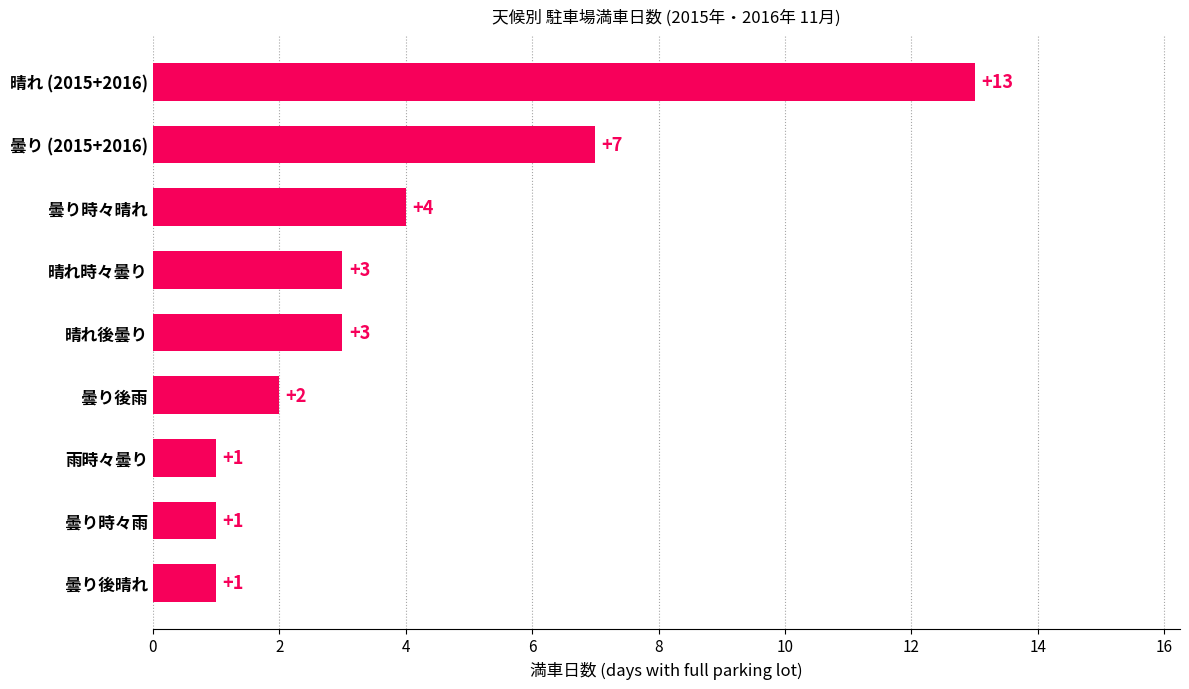

Approximately how many times larger is the value at 曇り時々雨 compared to 晴れ時々曇り?

0.3